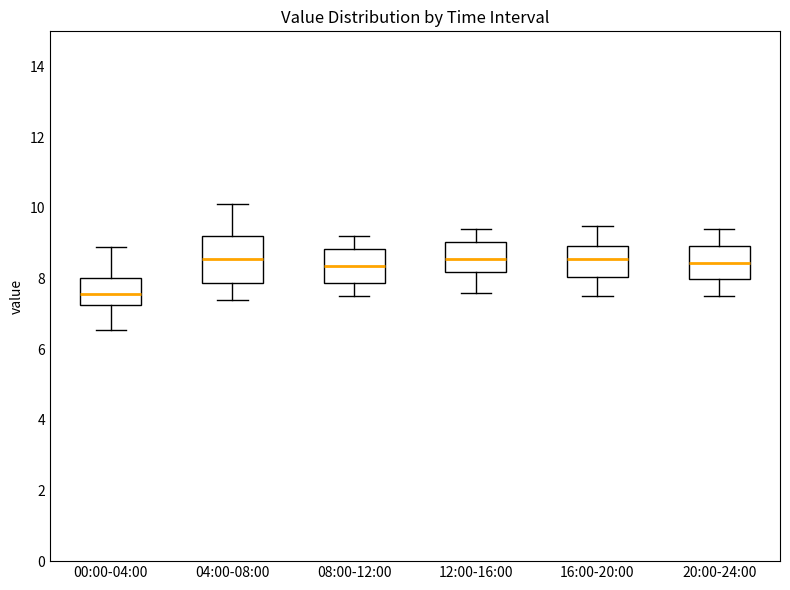

Reading left to right, transcribe this box plot: for each box, give where its median line is, the range the box spans, and where its two whiskers end, as read against the y-axis. The values are not printed on the chart, so give them approximately, as read against the axis.

00:00-04:00: median 7.6, box 7.2 to 8.0, whiskers 6.6 to 9.0
04:00-08:00: median 8.6, box 7.8 to 9.2, whiskers 7.4 to 10.2
08:00-12:00: median 8.4, box 7.8 to 8.8, whiskers 7.6 to 9.2
12:00-16:00: median 8.6, box 8.2 to 9.0, whiskers 7.6 to 9.4
16:00-20:00: median 8.6, box 8.0 to 9.0, whiskers 7.6 to 9.6
20:00-24:00: median 8.4, box 8.0 to 9.0, whiskers 7.6 to 9.4